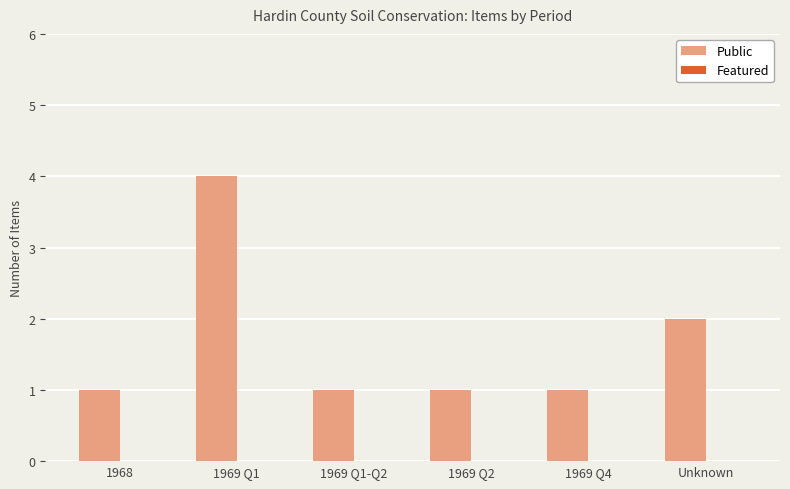

What is the greatest value displayed?

4